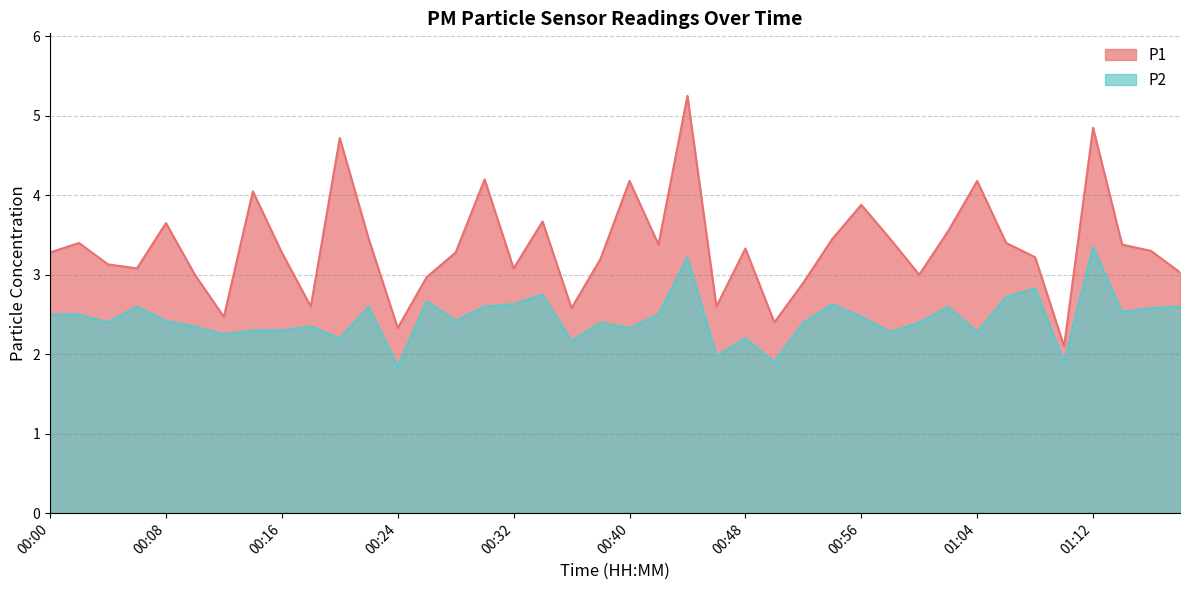

What position from the right is 01:18?

1